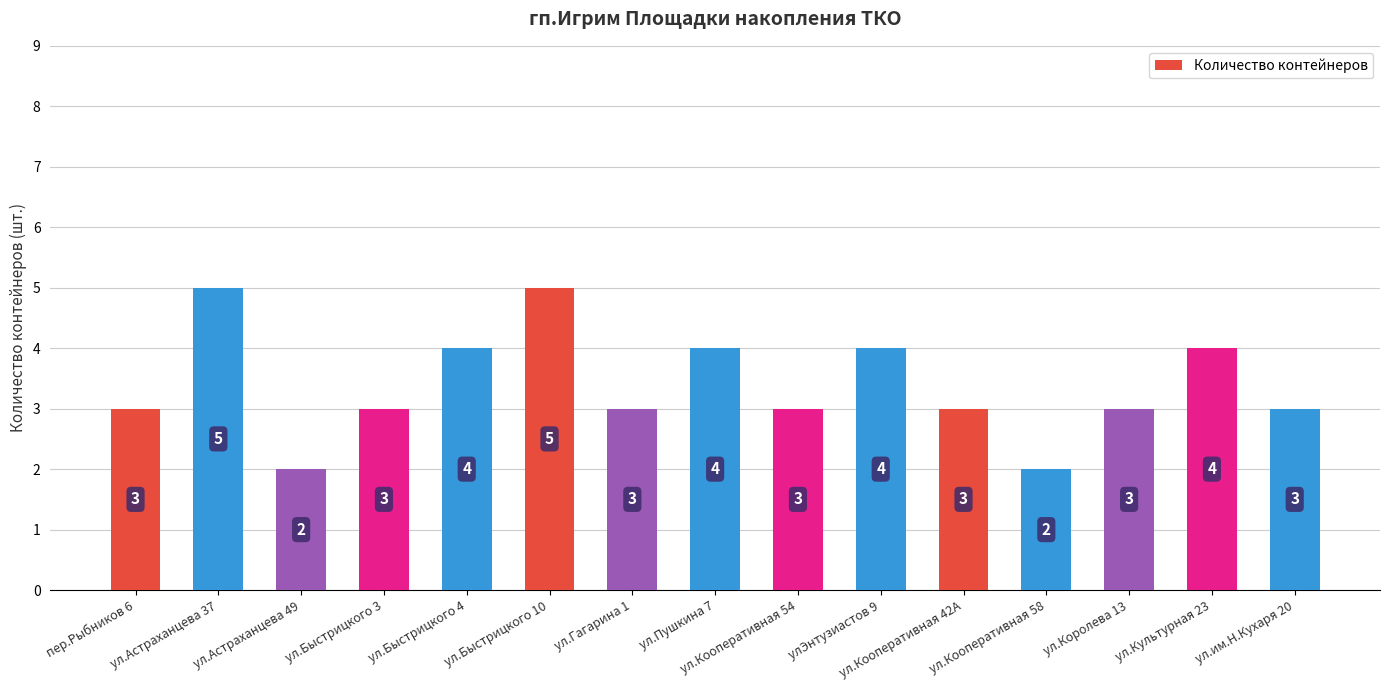

True or false: the data shows 1 at ул.Астраханцева 37.

False